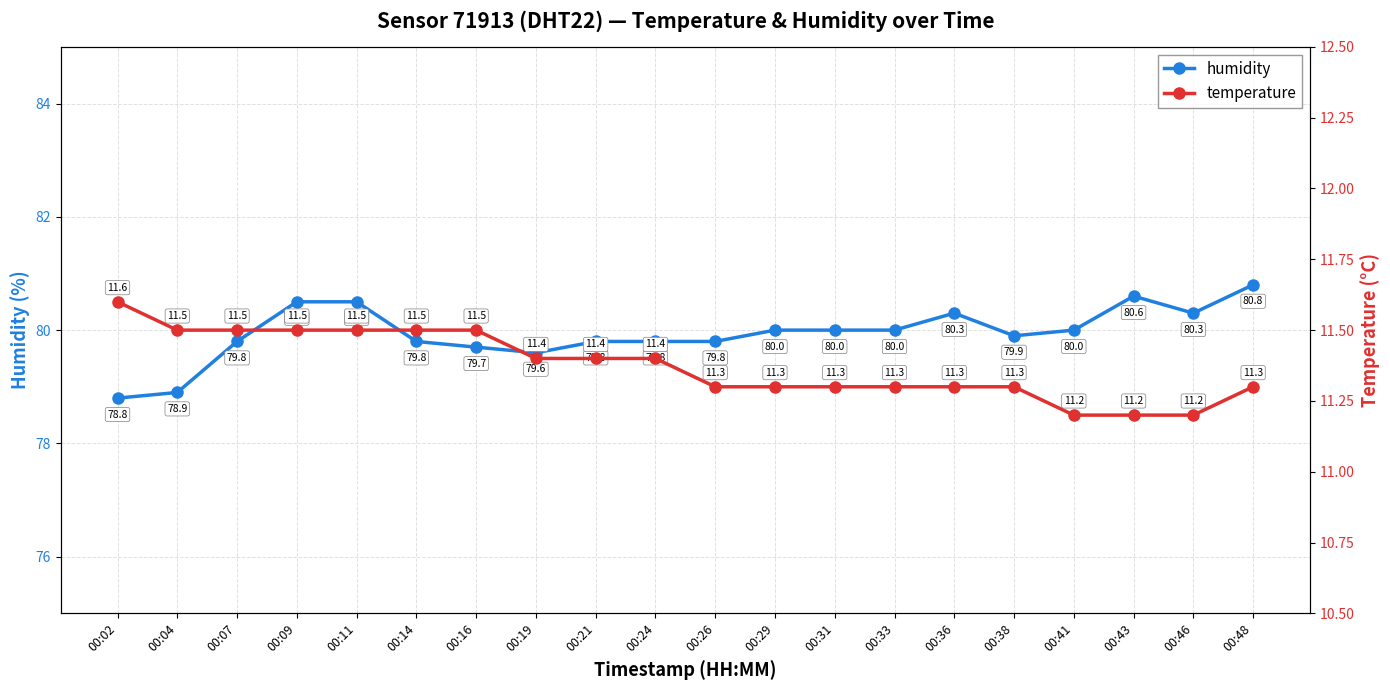

Rank the series by their average value, from lowest to highest.

temperature, humidity